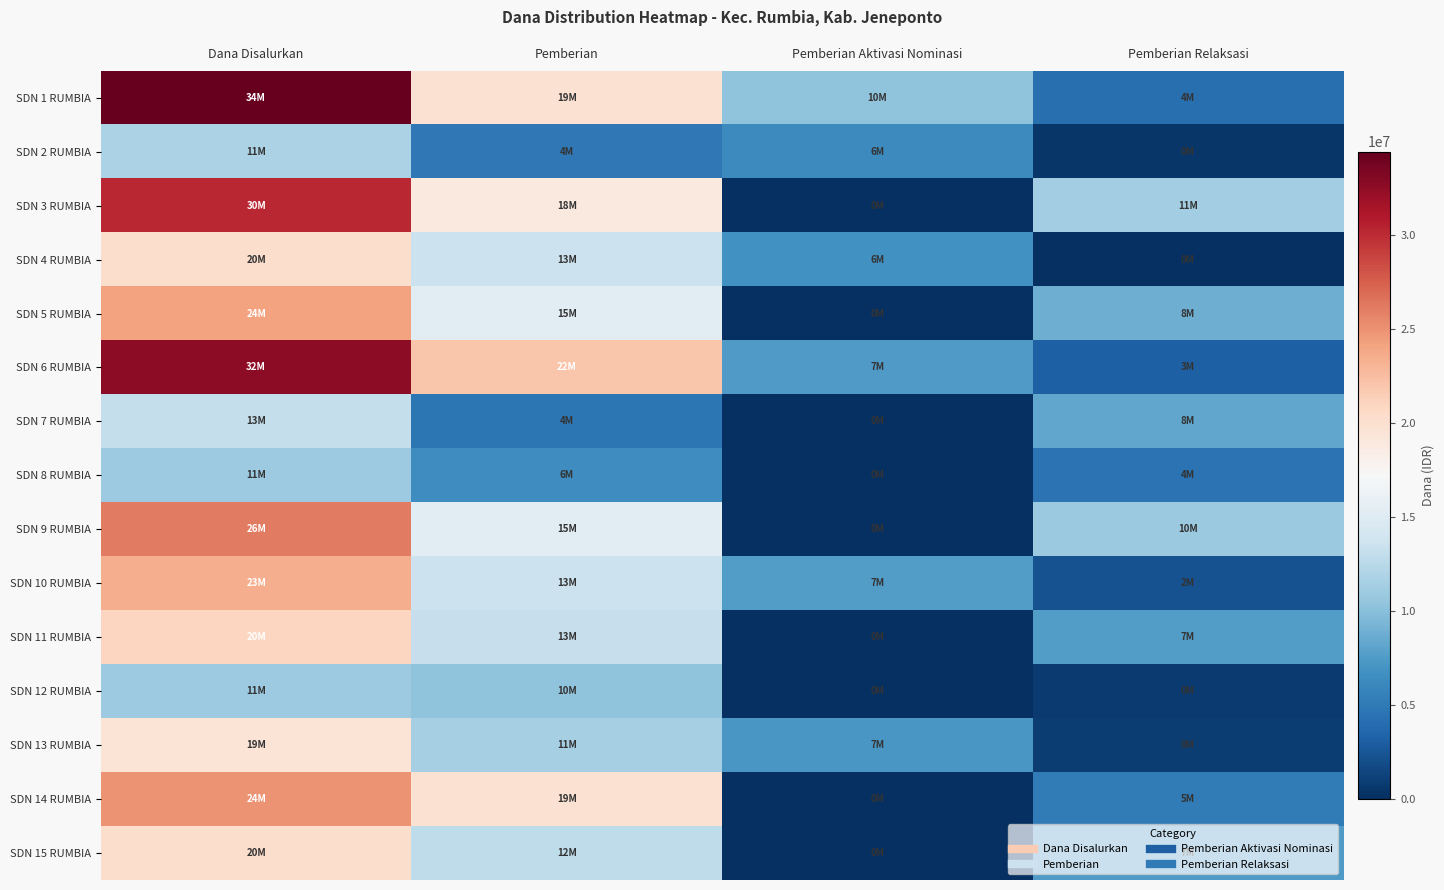

Reading left to right, extract all data points from this chart.

SDN 1 RUMBIA: Dana Disalurkan=34425000	Pemberian=19800000	Pemberian Aktivasi Nominasi=10350000	Pemberian Relaksasi=4275000
SDN 2 RUMBIA: Dana Disalurkan=11700000	Pemberian=4950000	Pemberian Aktivasi Nominasi=6300000	Pemberian Relaksasi=450000
SDN 3 RUMBIA: Dana Disalurkan=30150000	Pemberian=18900000	Pemberian Aktivasi Nominasi=0	Pemberian Relaksasi=11250000
SDN 4 RUMBIA: Dana Disalurkan=20250000	Pemberian=13500000	Pemberian Aktivasi Nominasi=6750000	Pemberian Relaksasi=0
SDN 5 RUMBIA: Dana Disalurkan=24075000	Pemberian=15300000	Pemberian Aktivasi Nominasi=0	Pemberian Relaksasi=8775000
SDN 6 RUMBIA: Dana Disalurkan=32625000	Pemberian=22050000	Pemberian Aktivasi Nominasi=7425000	Pemberian Relaksasi=3150000
SDN 7 RUMBIA: Dana Disalurkan=13050000	Pemberian=4725000	Pemberian Aktivasi Nominasi=0	Pemberian Relaksasi=8325000
SDN 8 RUMBIA: Dana Disalurkan=11025000	Pemberian=6525000	Pemberian Aktivasi Nominasi=0	Pemberian Relaksasi=4500000
SDN 9 RUMBIA: Dana Disalurkan=26100000	Pemberian=15300000	Pemberian Aktivasi Nominasi=0	Pemberian Relaksasi=10800000
SDN 10 RUMBIA: Dana Disalurkan=23400000	Pemberian=13500000	Pemberian Aktivasi Nominasi=7650000	Pemberian Relaksasi=2250000
SDN 11 RUMBIA: Dana Disalurkan=20925000	Pemberian=13275000	Pemberian Aktivasi Nominasi=0	Pemberian Relaksasi=7650000
SDN 12 RUMBIA: Dana Disalurkan=11025000	Pemberian=10350000	Pemberian Aktivasi Nominasi=0	Pemberian Relaksasi=675000
SDN 13 RUMBIA: Dana Disalurkan=19575000	Pemberian=11475000	Pemberian Aktivasi Nominasi=7200000	Pemberian Relaksasi=900000
SDN 14 RUMBIA: Dana Disalurkan=24975000	Pemberian=19800000	Pemberian Aktivasi Nominasi=0	Pemberian Relaksasi=5175000
SDN 15 RUMBIA: Dana Disalurkan=20250000	Pemberian=12825000	Pemberian Aktivasi Nominasi=0	Pemberian Relaksasi=7425000